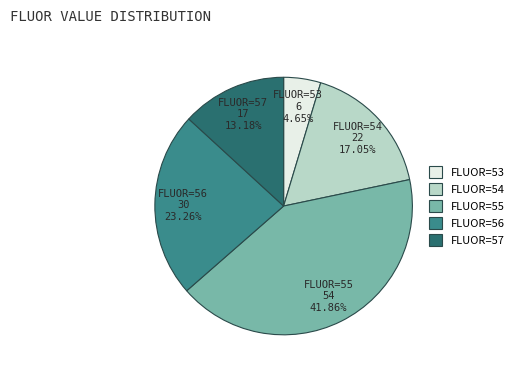

Do FLUOR=55 and FLUOR=53 together represent more than half of the pie?

No